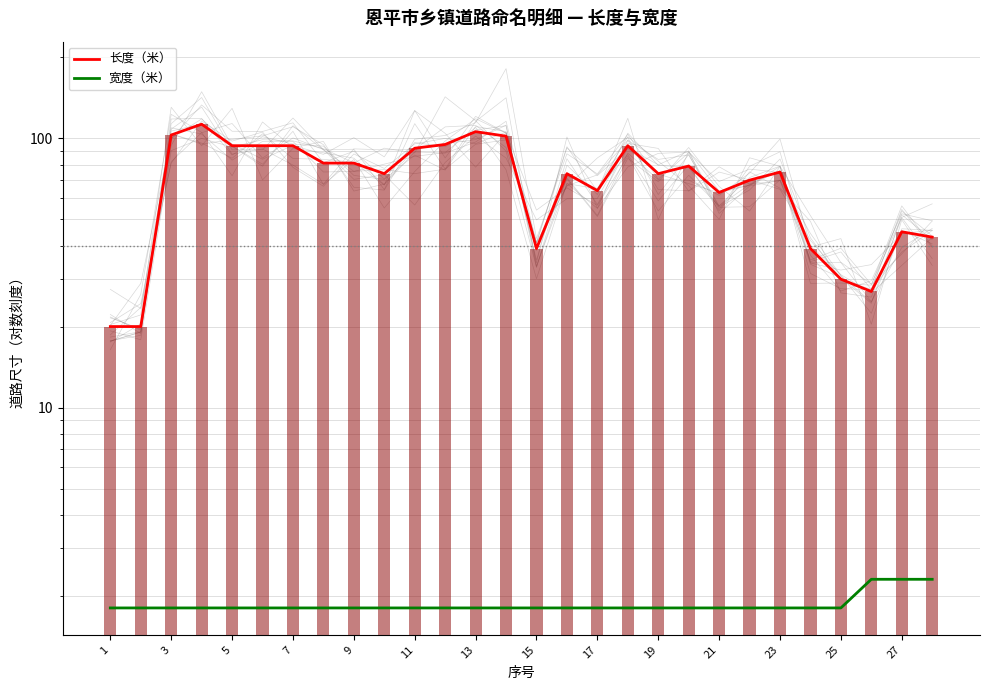

What is the difference between the maximum and second lowest values in the 宽度（米） series?

0.5